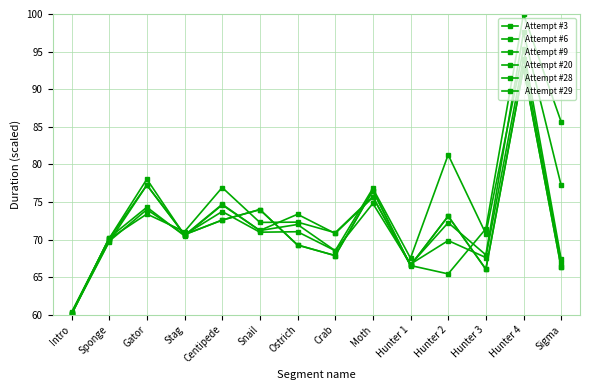

At how many categories does at least one series exceed 89?

1